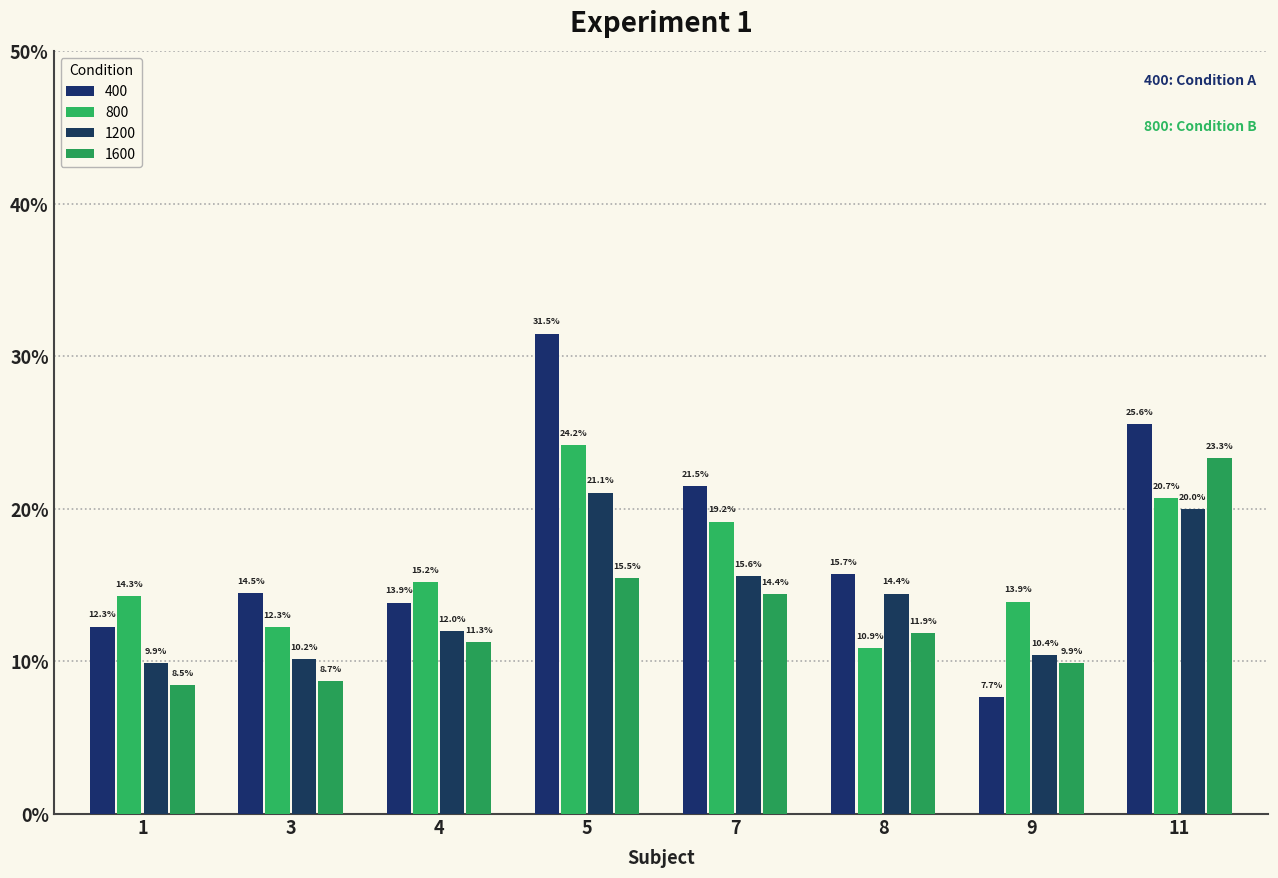

Are the bars horizontal?

No